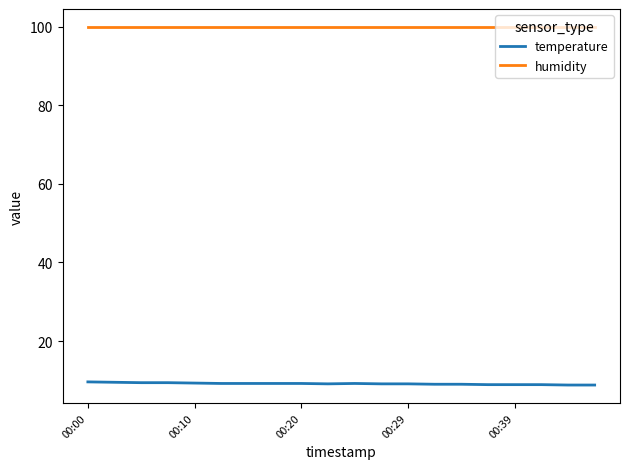

Count the number of data series in this chart.

2